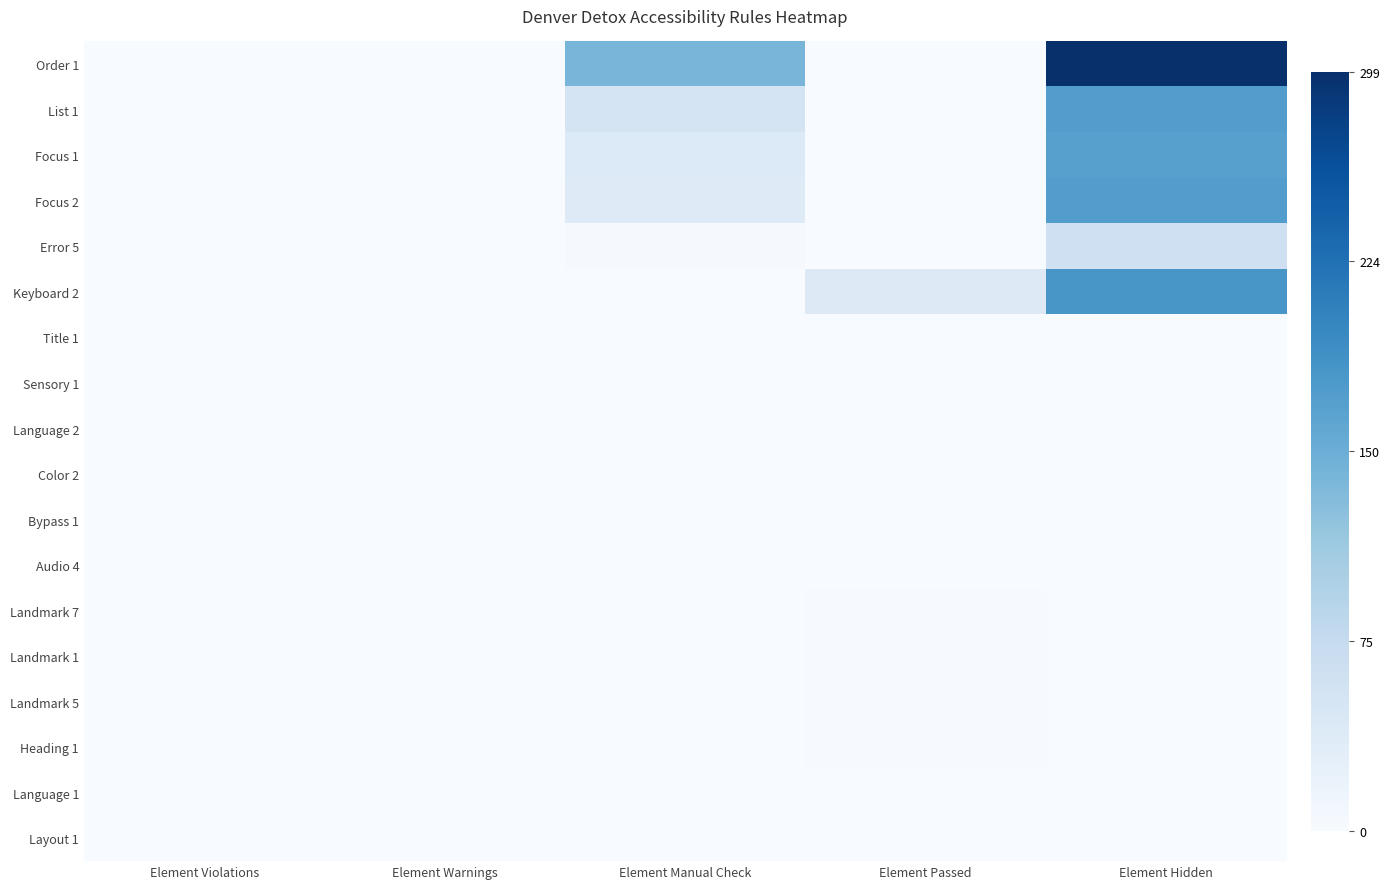

At how many categories does at least one series exceed 239?

1